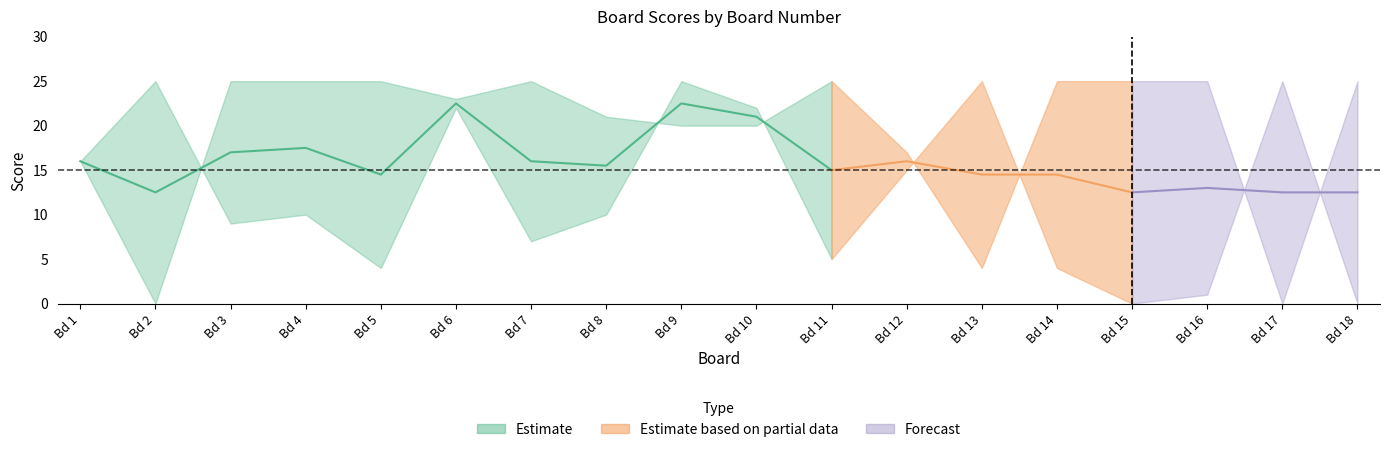

Between 16 and 10, which is larger?

16